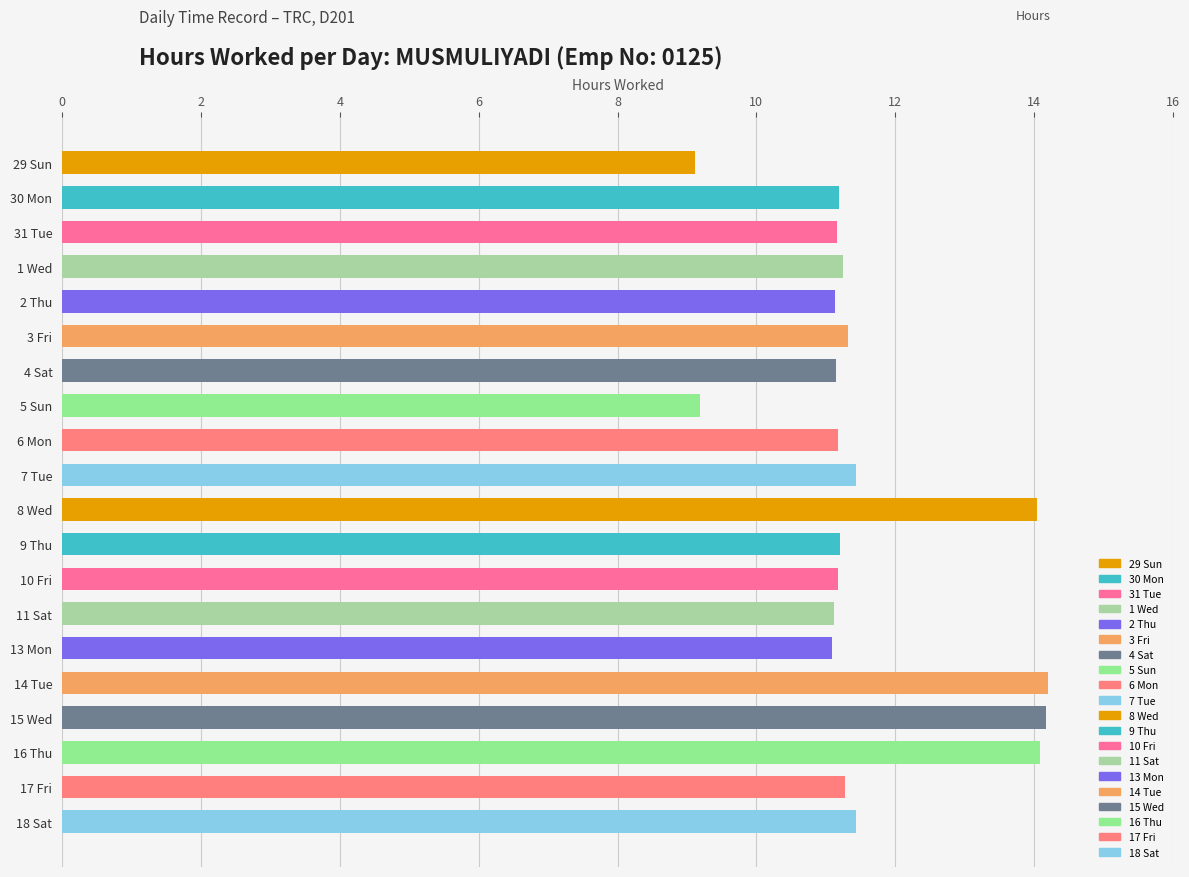

The chart shows a value of 6.4 at 17 Fri. True or false?

False